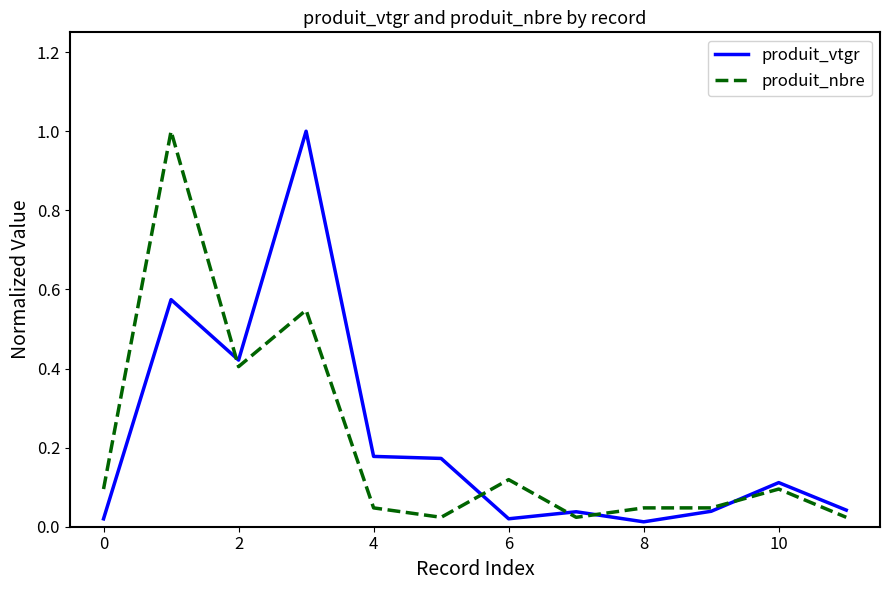

What is the greatest value displayed?

1.0